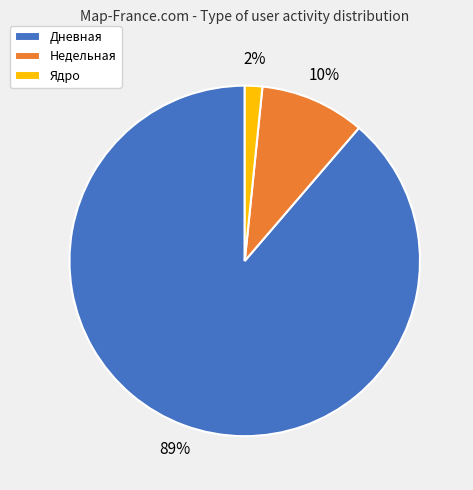

To the nearest percent, what portion does Недельная represent?

10%